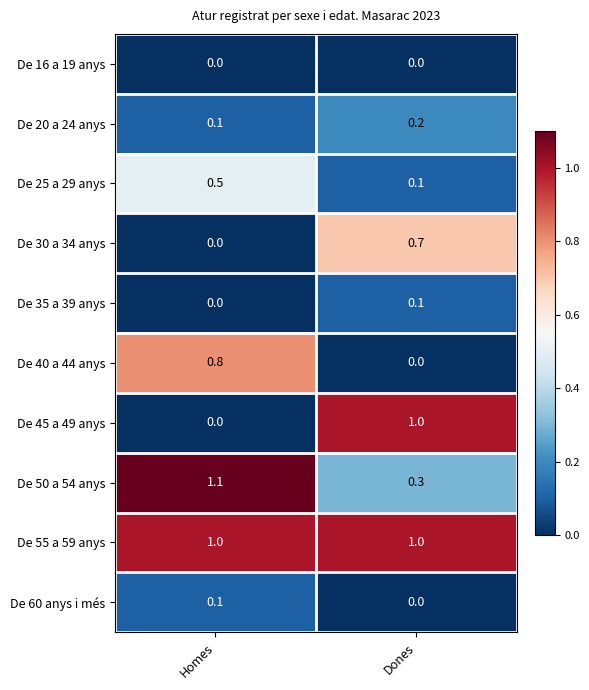

What is the difference between the highest and lowest values at Homes?

1.1